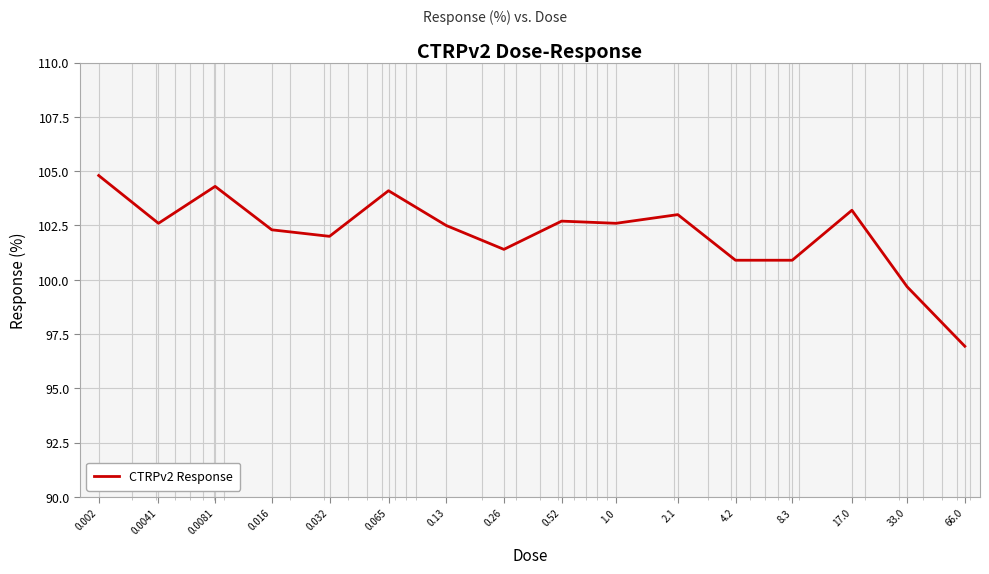

What is the minimum value shown in the chart?

96.9